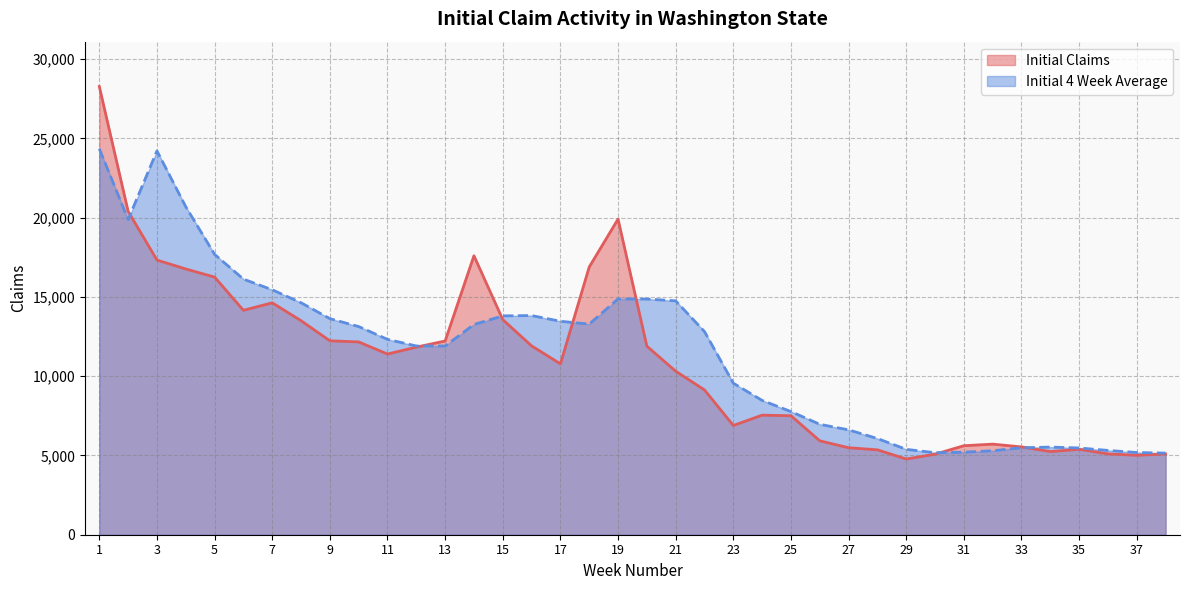

Which category has the lowest value across all series?

29